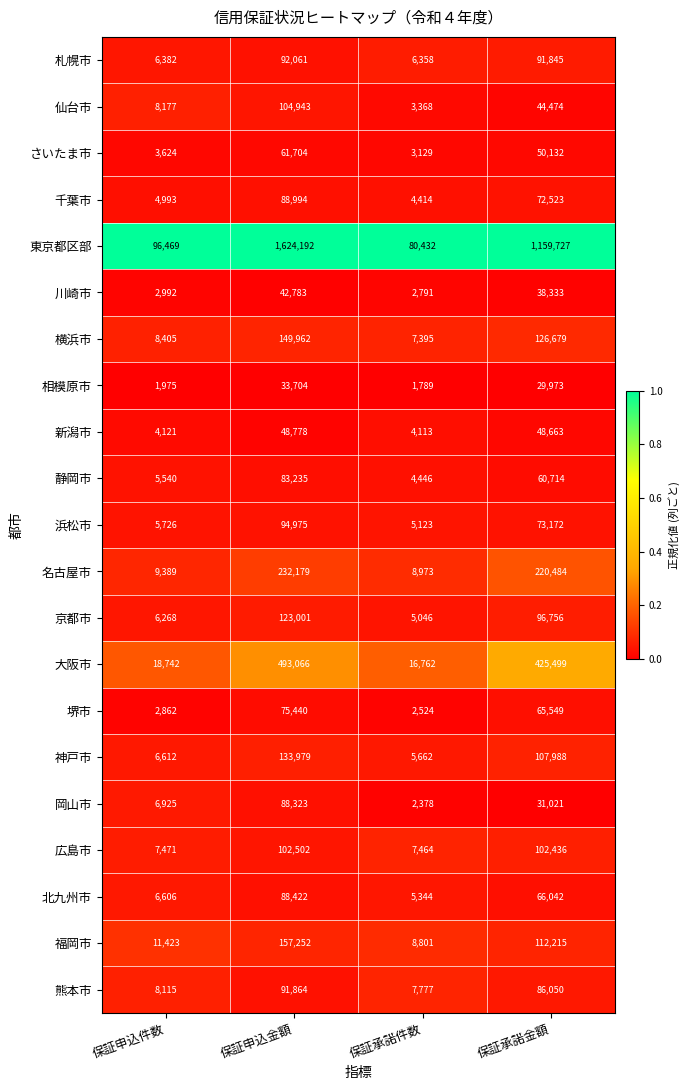

The value of 大阪市 at 保証承諾金額 is 425499. True or false?

True